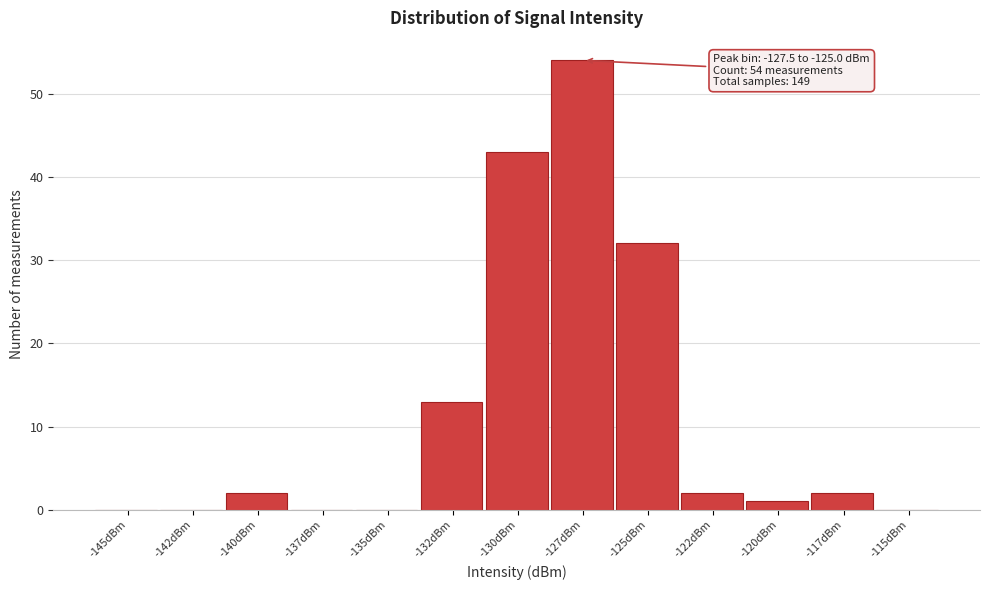

Reading left to right, what are all the values shown in this chart?

-145dBm=0	-142dBm=0	-140dBm=2	-137dBm=0	-135dBm=0	-132dBm=13	-130dBm=43	-127dBm=54	-125dBm=32	-122dBm=2	-120dBm=1	-117dBm=2	-115dBm=0